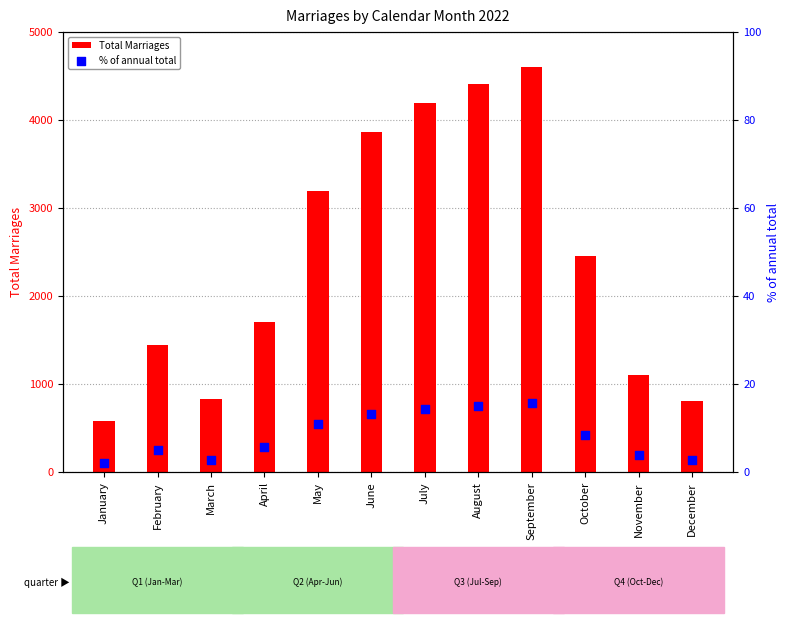

Which series has the largest total across all categories?

Total Marriages